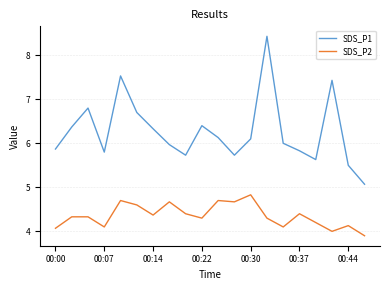

True or false: SDS_P1 and SDS_P2 intersect in this chart.

False